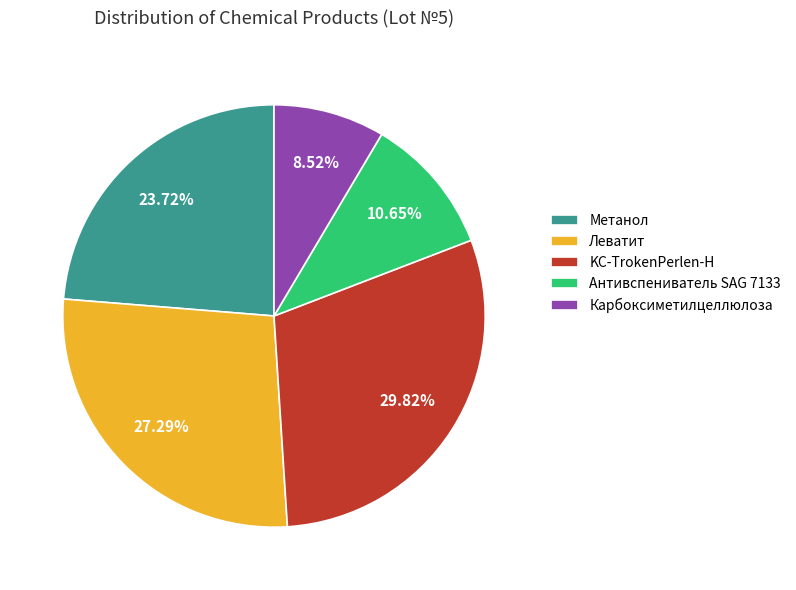

What percentage do Леватит and Антивспениватель SAG 7133 together represent?

37.9%